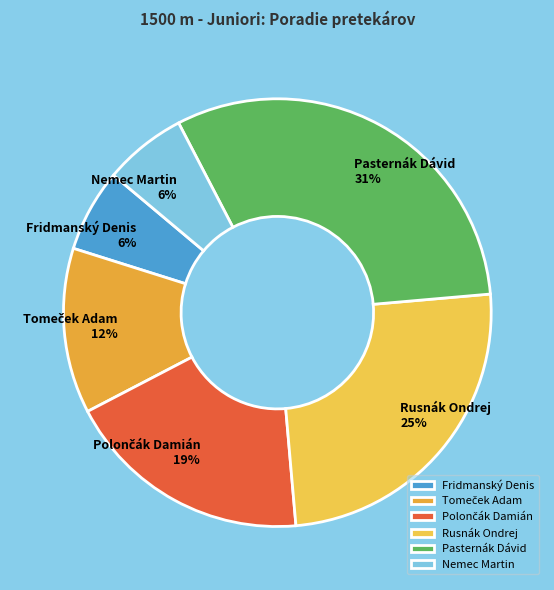

Which slice is the largest?

Pasternák Dávid